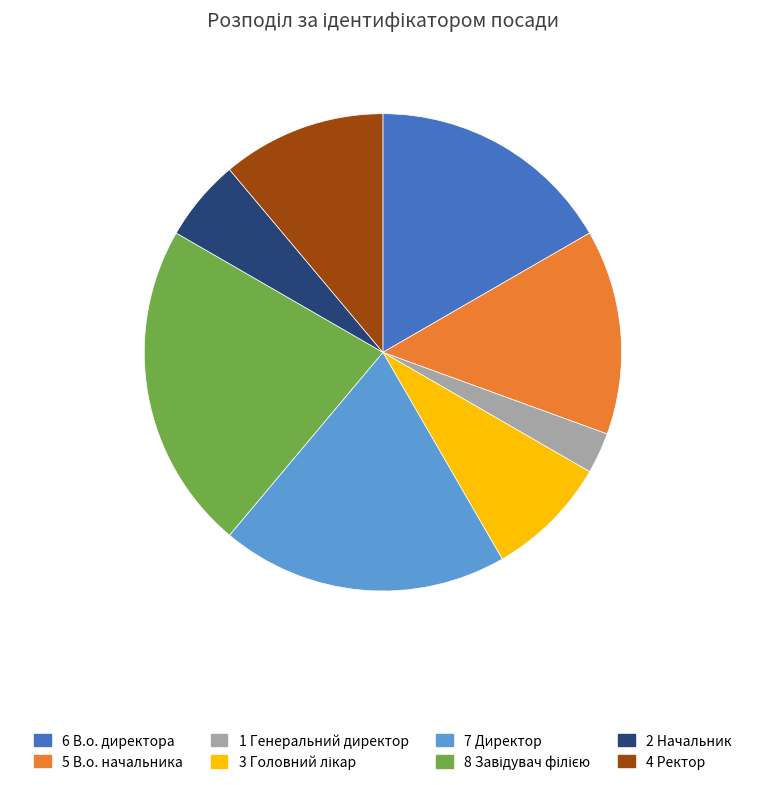

Does any single category account for the majority?

No